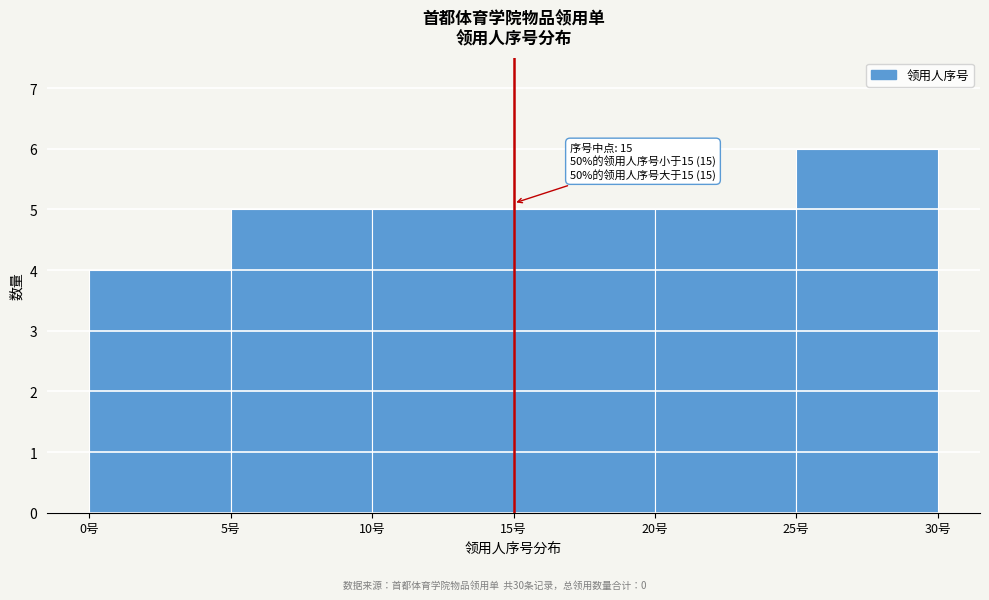

Over which range of the x-axis is the bar tallest?

25 to 30